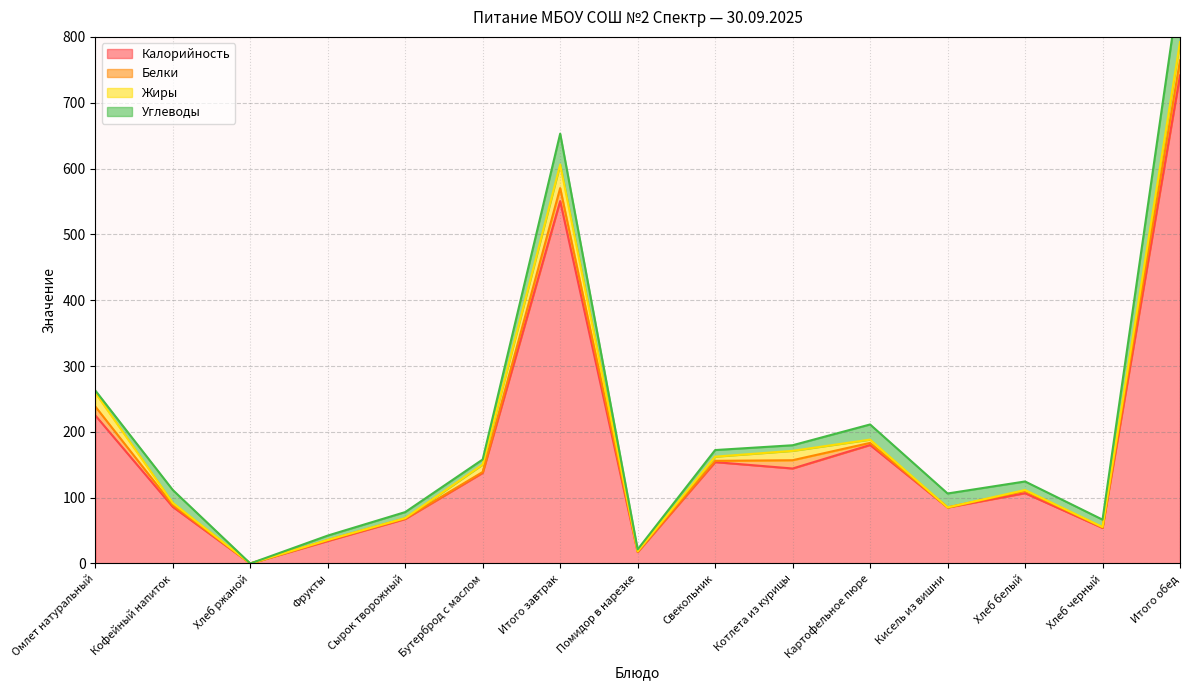

How many interior local valleys does the Белки series have?

5